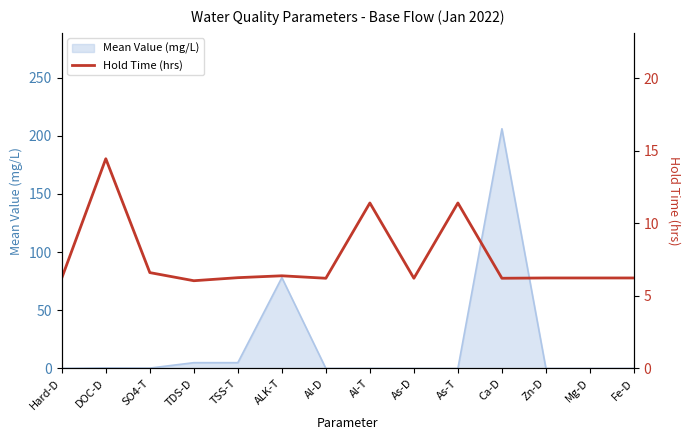

The Mean Value (mg/L) series shows 354.9 at Ca-D. True or false?

False